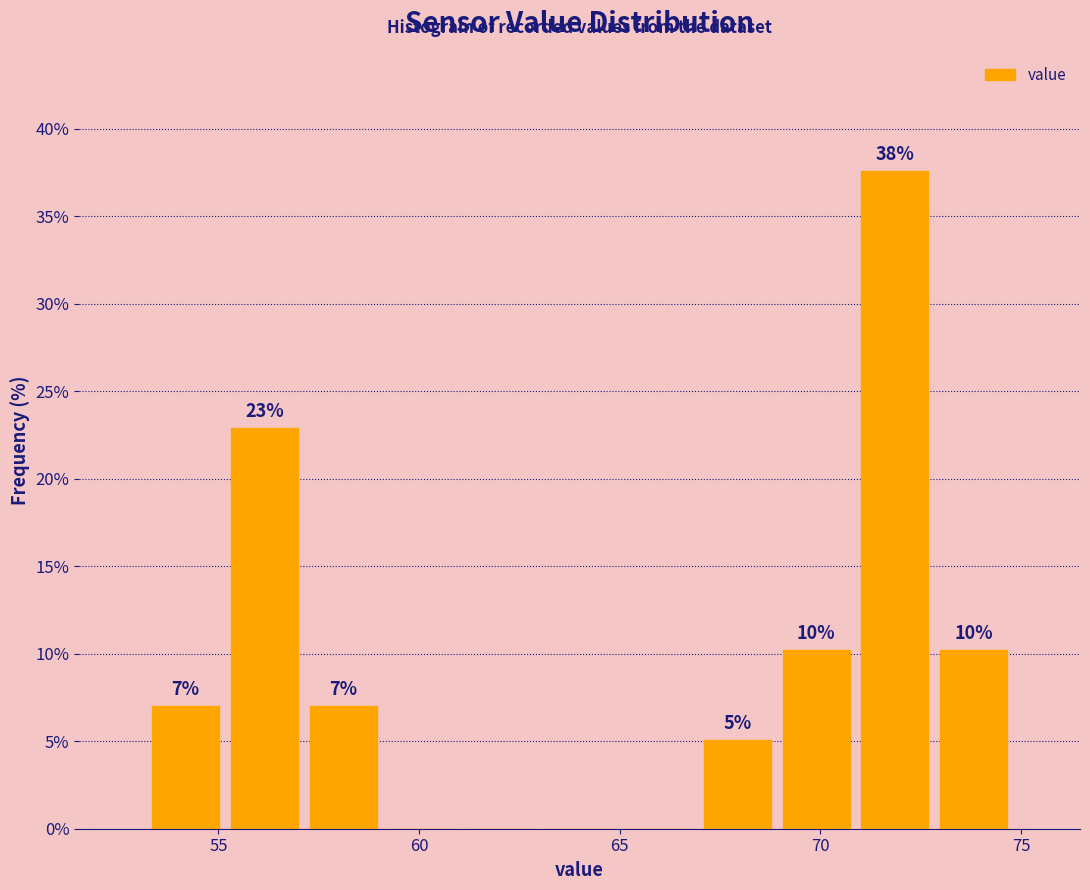

Read against the x-axis, roughly where is the centre of the tallest bar?

72.0